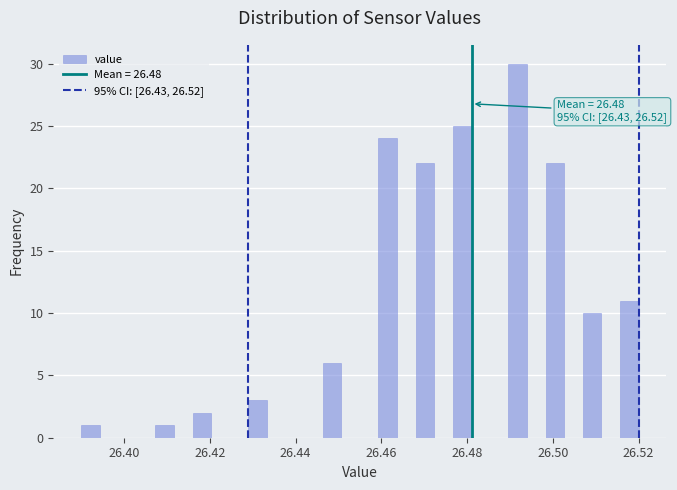

Read against the x-axis, roughly where is the centre of the tallest bar?

26.492